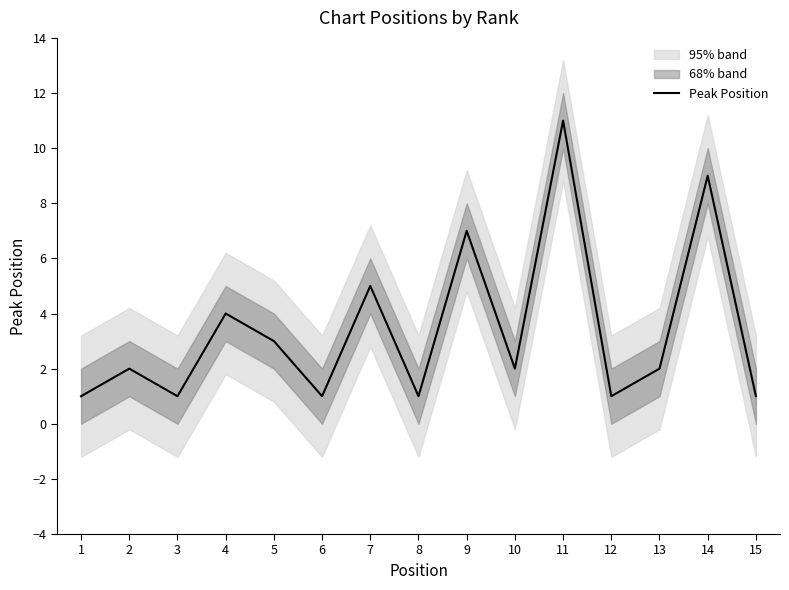

What is the value of the 1st point from the left?

1